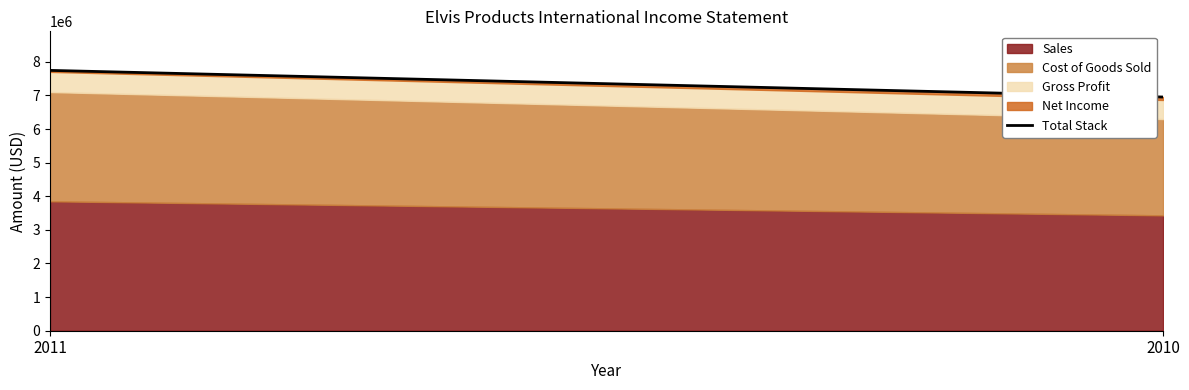

What is the average value of the Sales series?

3641000